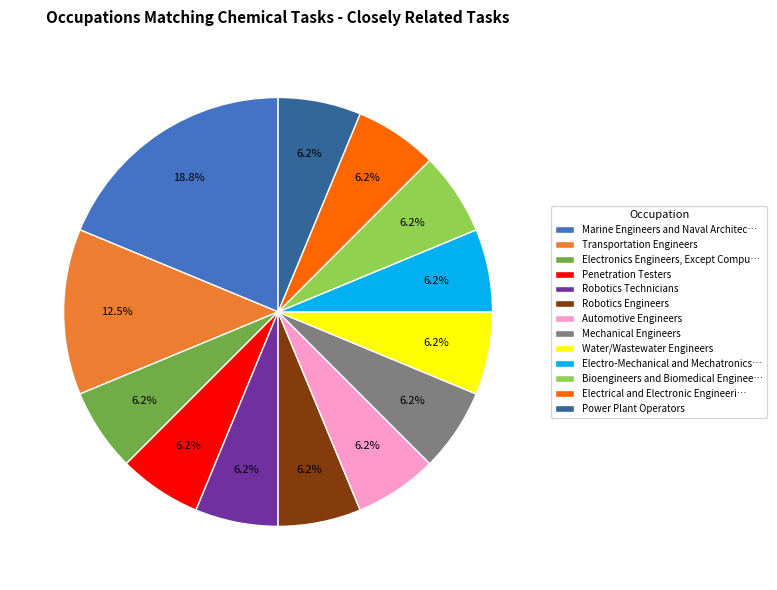

What percentage is the Water/Wastewater Engineers slice, to the nearest percent?

6%